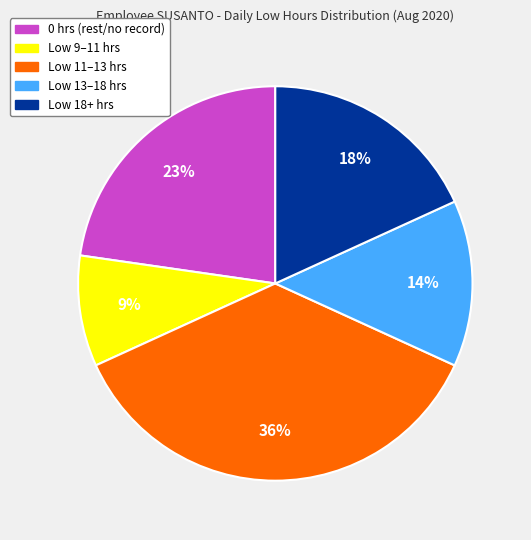

How many segments does this pie chart have?

5